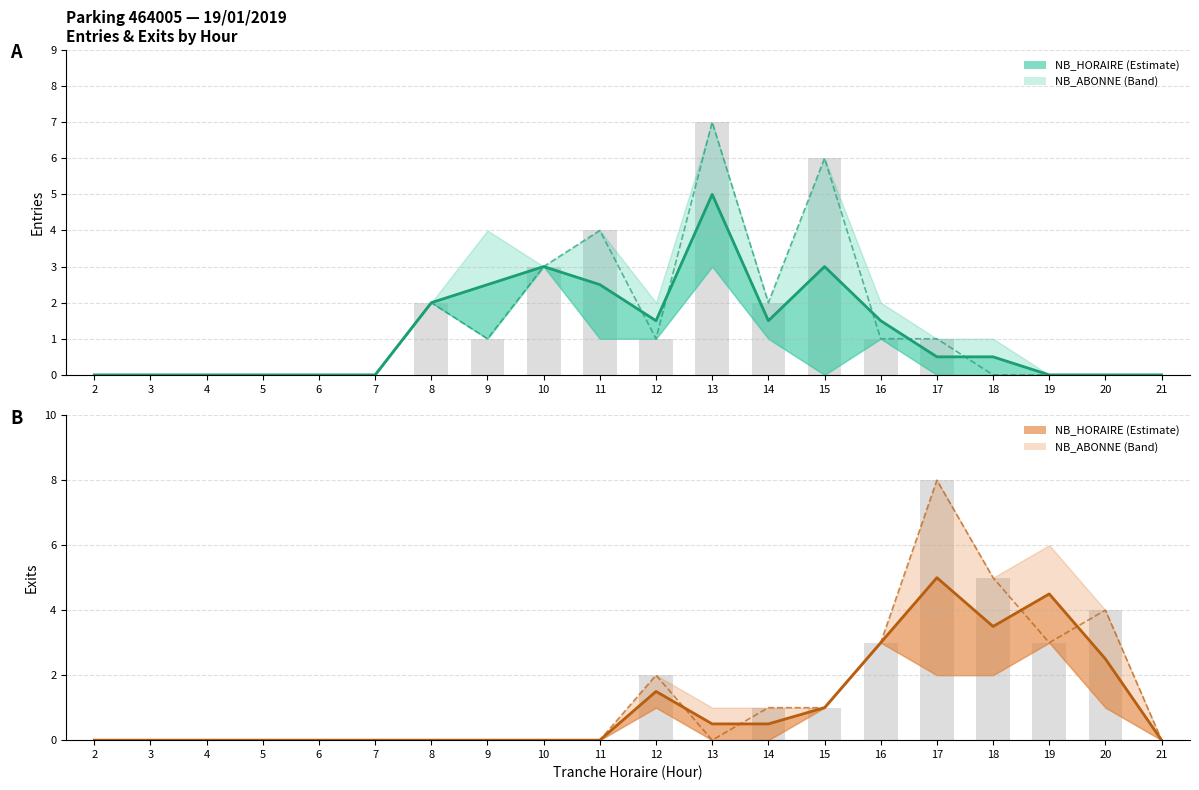

What is the greatest value displayed?

8.0